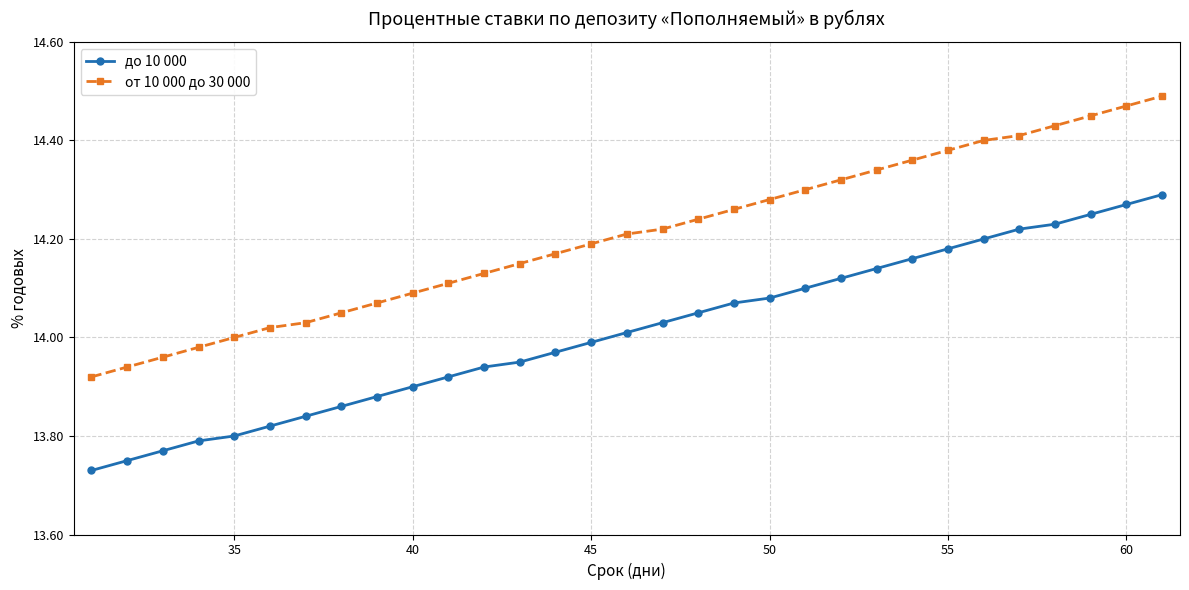

What is the difference between the second highest and second lowest values in the до 10 000 series?

0.5